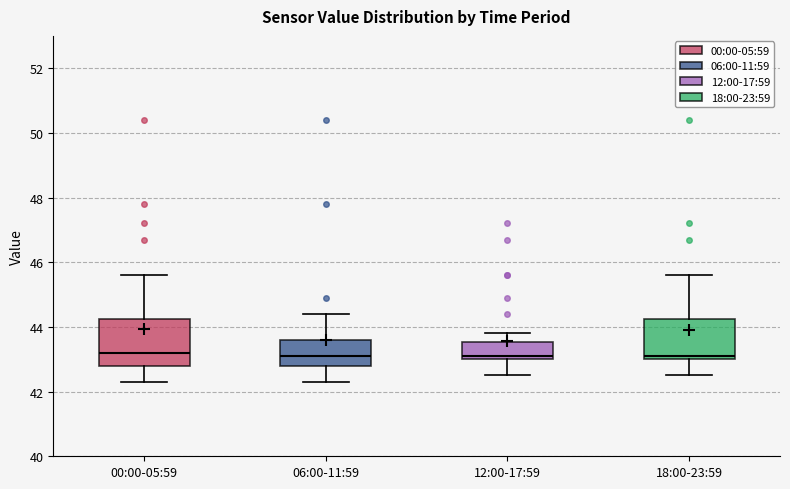

Comparing the boxes themselves (not the whiskers), which one is the tallest?

00:00-05:59